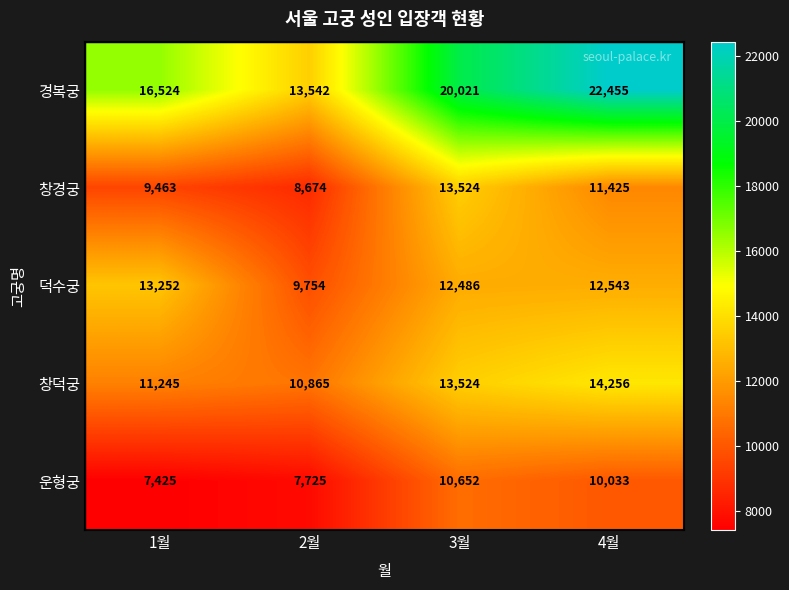

What is the difference between the second highest and second lowest values in the 운형궁 series?

2308